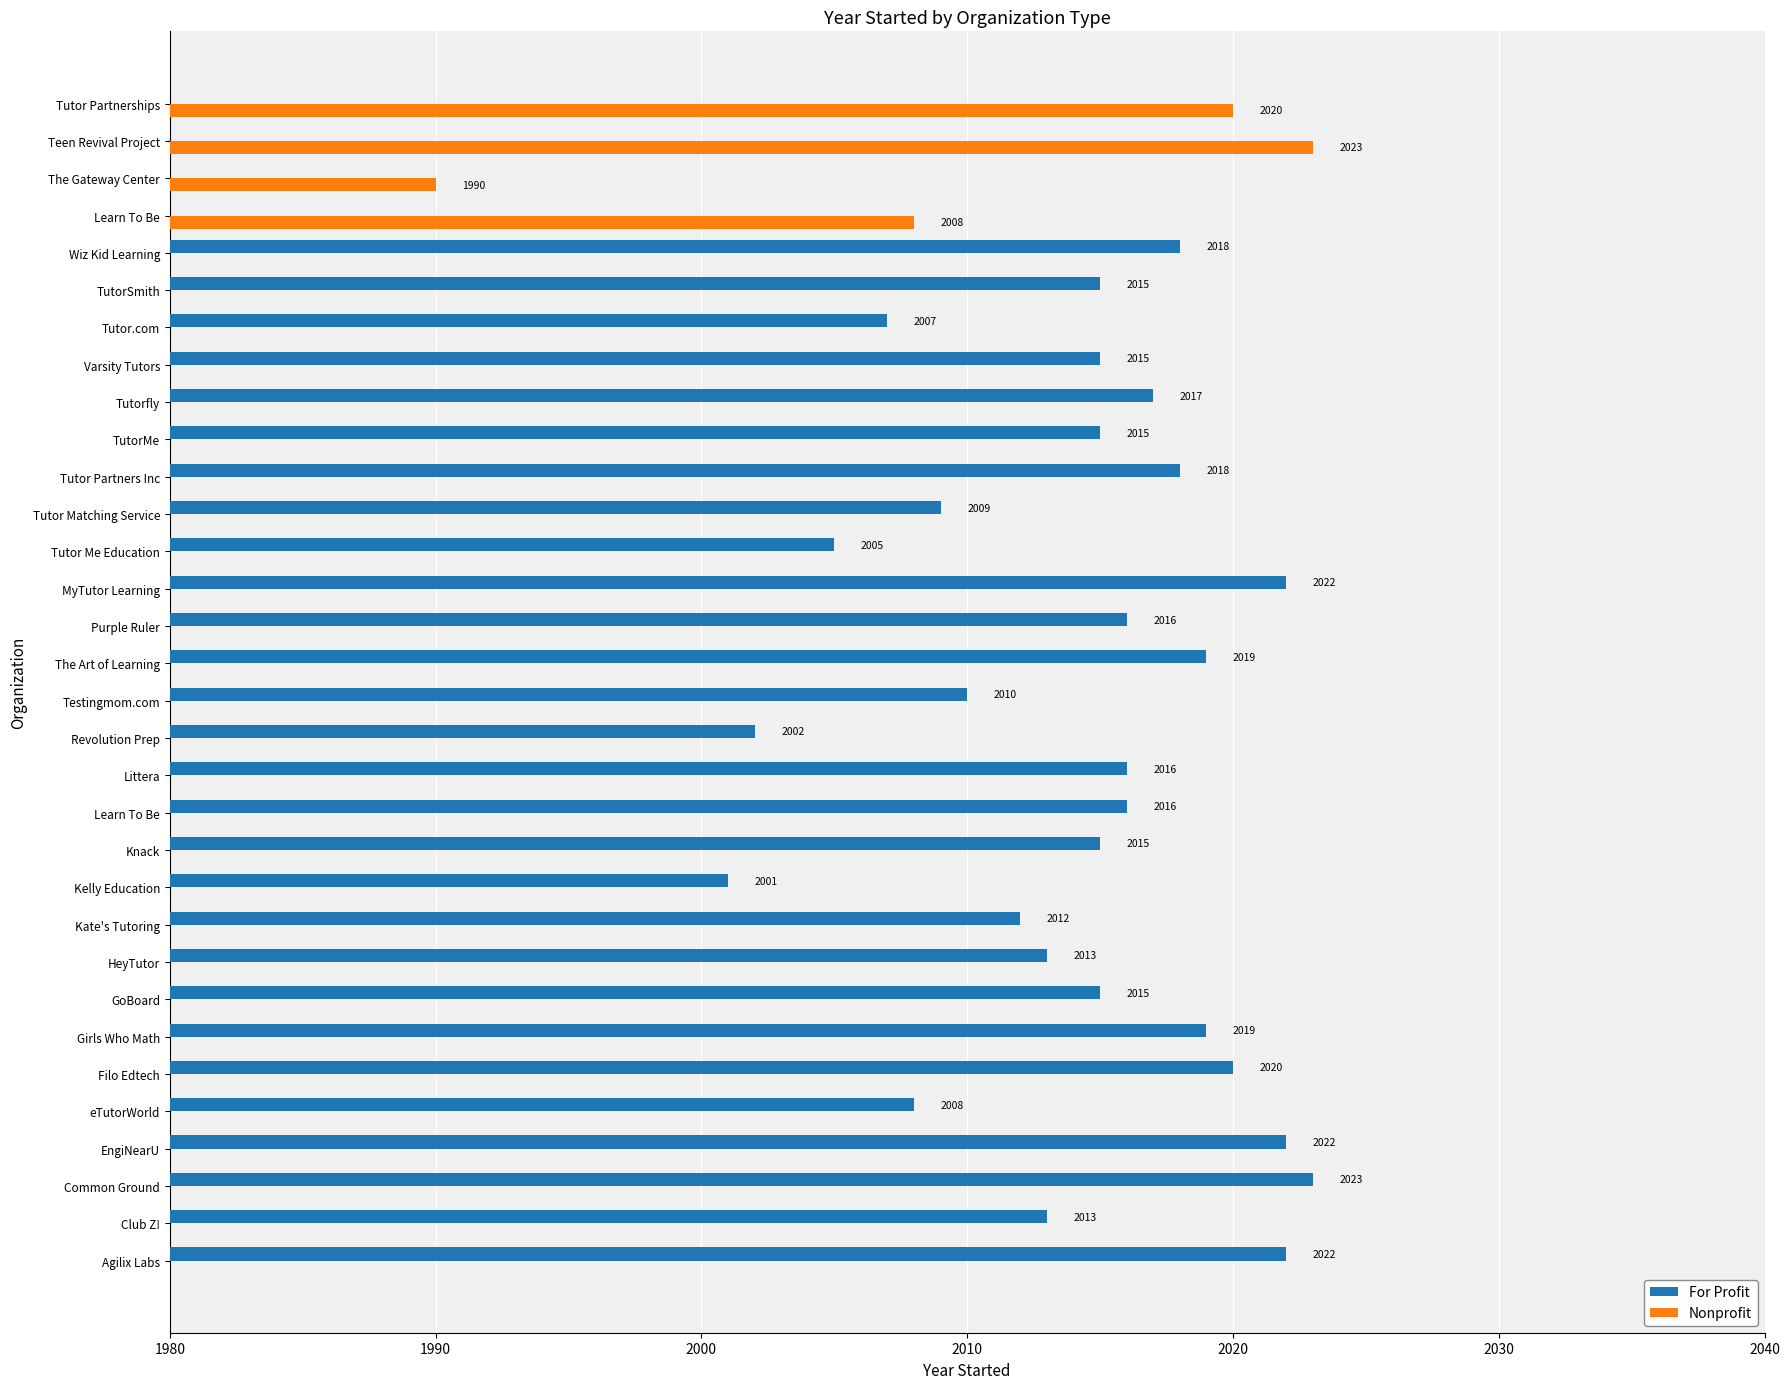

Reading left to right, extract all data points from this chart.

For Profit: 2022	2013	2023	2022	2008	2020	2019	2015	2013	2012	2001	2015	2016	2016	2002	2010	2019	2016	2022	2005	2009	2018	2015	2017	2015	2007	2015	2018	0	0	0	0
Nonprofit: 0	0	0	0	0	0	0	0	0	0	0	0	0	0	0	0	0	0	0	0	0	0	0	0	0	0	0	0	2008	1990	2023	2020